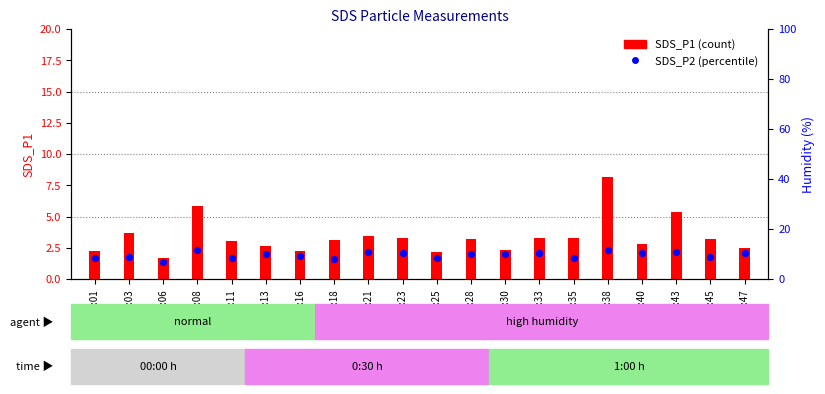

What are all the series names shown in the legend?

SDS_P1, SDS_P2